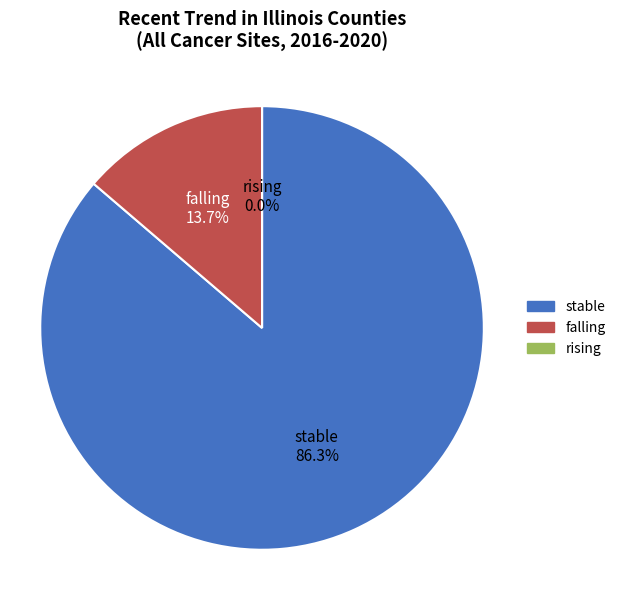

Rank the categories by value from highest to lowest.

stable, falling, rising